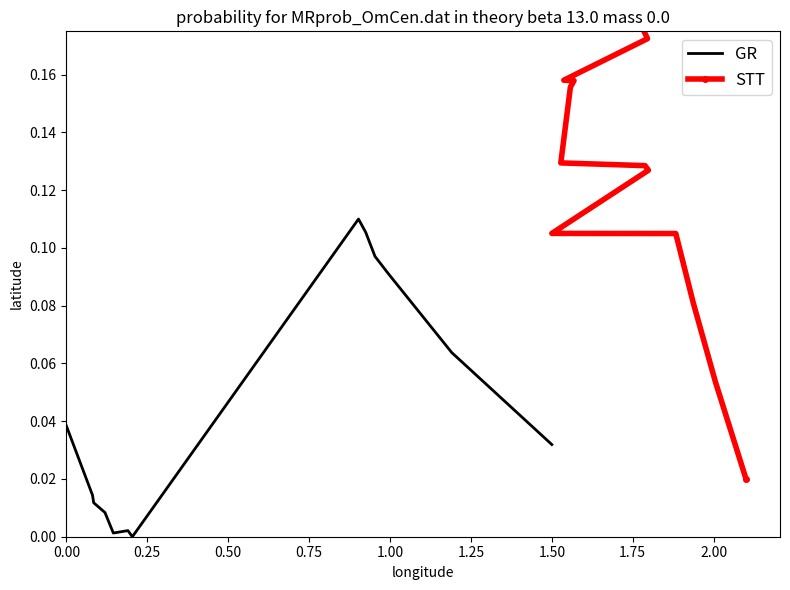

What is the label of the 5th point from the right?

2.00